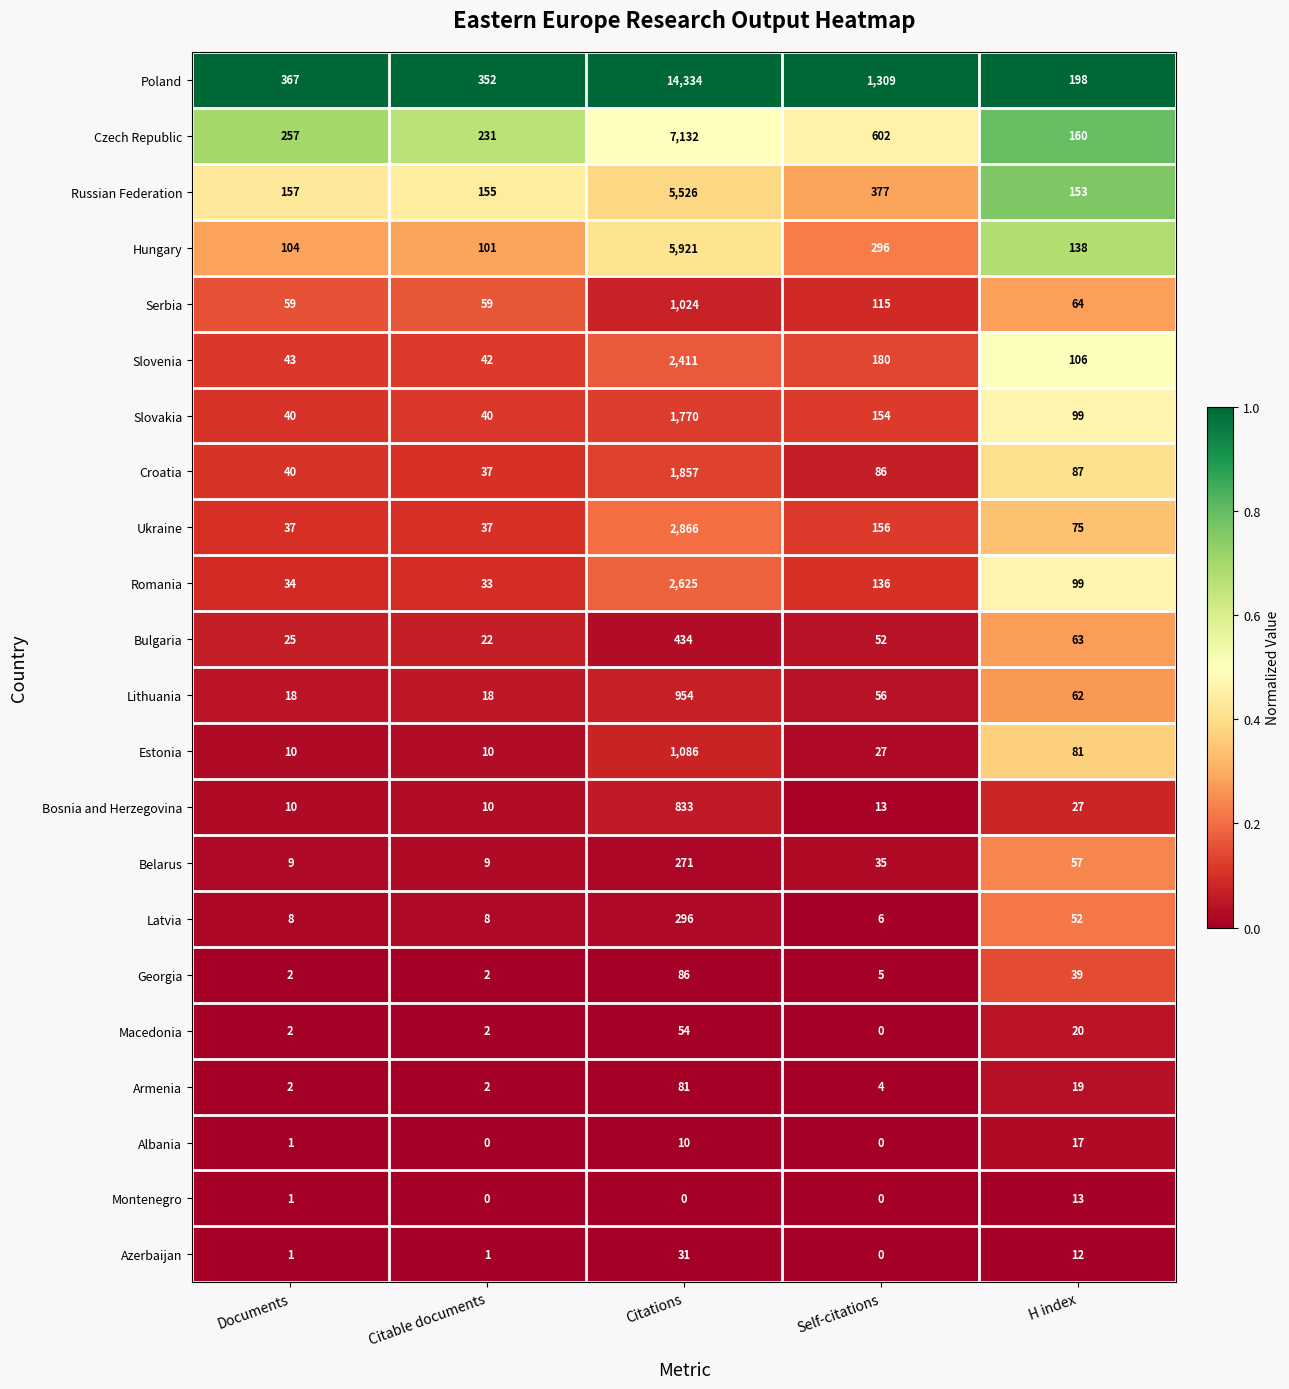

What is the difference between the highest and lowest values at Documents?

366